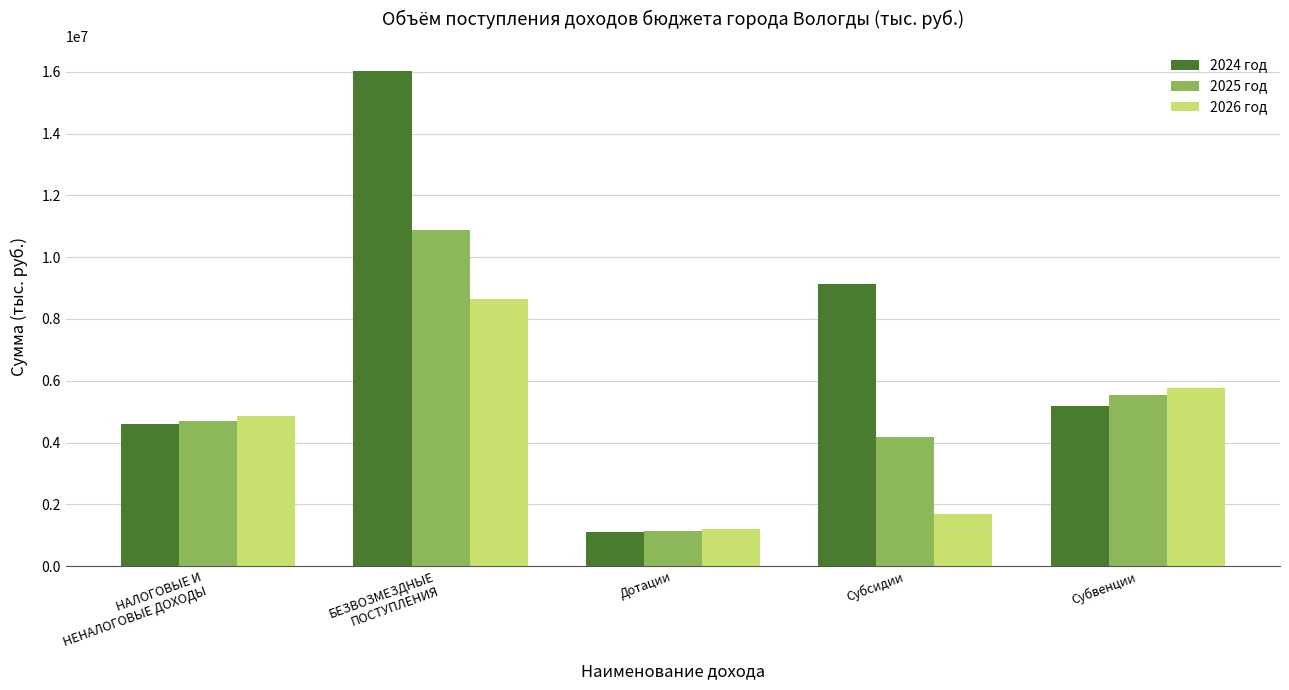

How many values in the 2026 год series exceed 4854568?

3